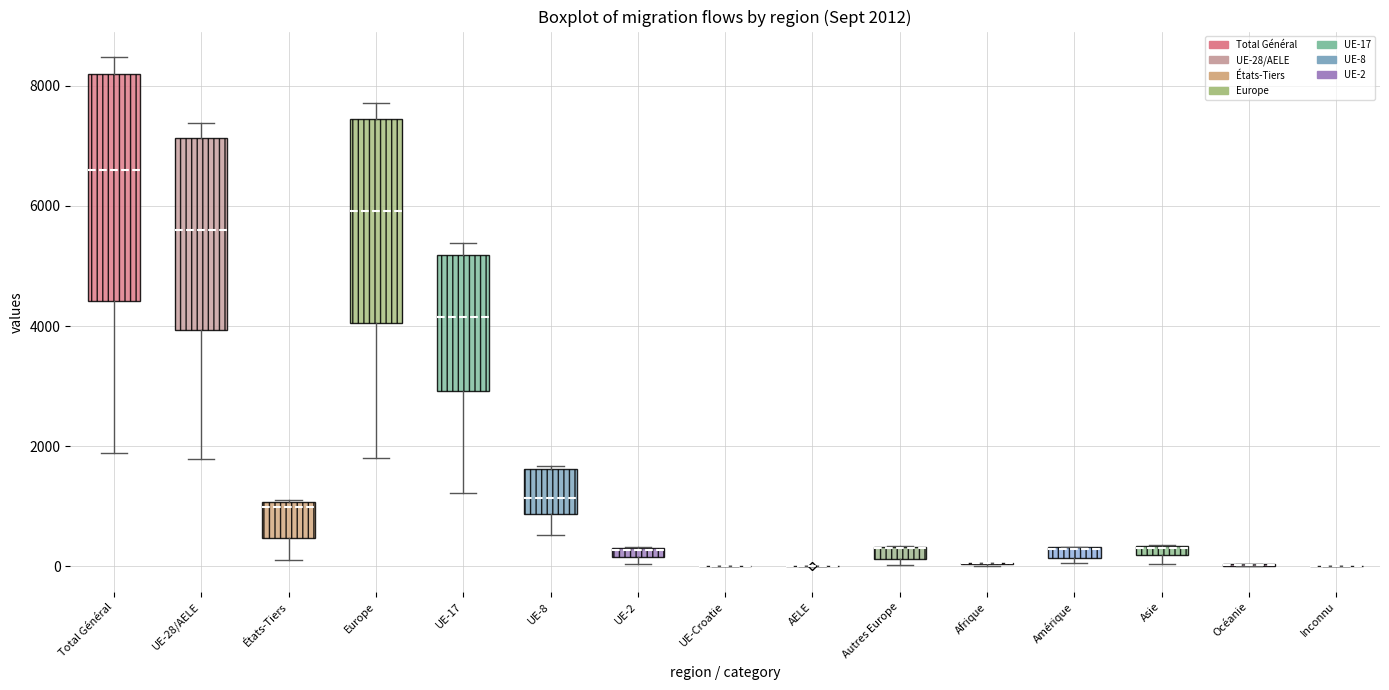

Which box is the tallest, from its lower edge to its upper edge?

Total Général